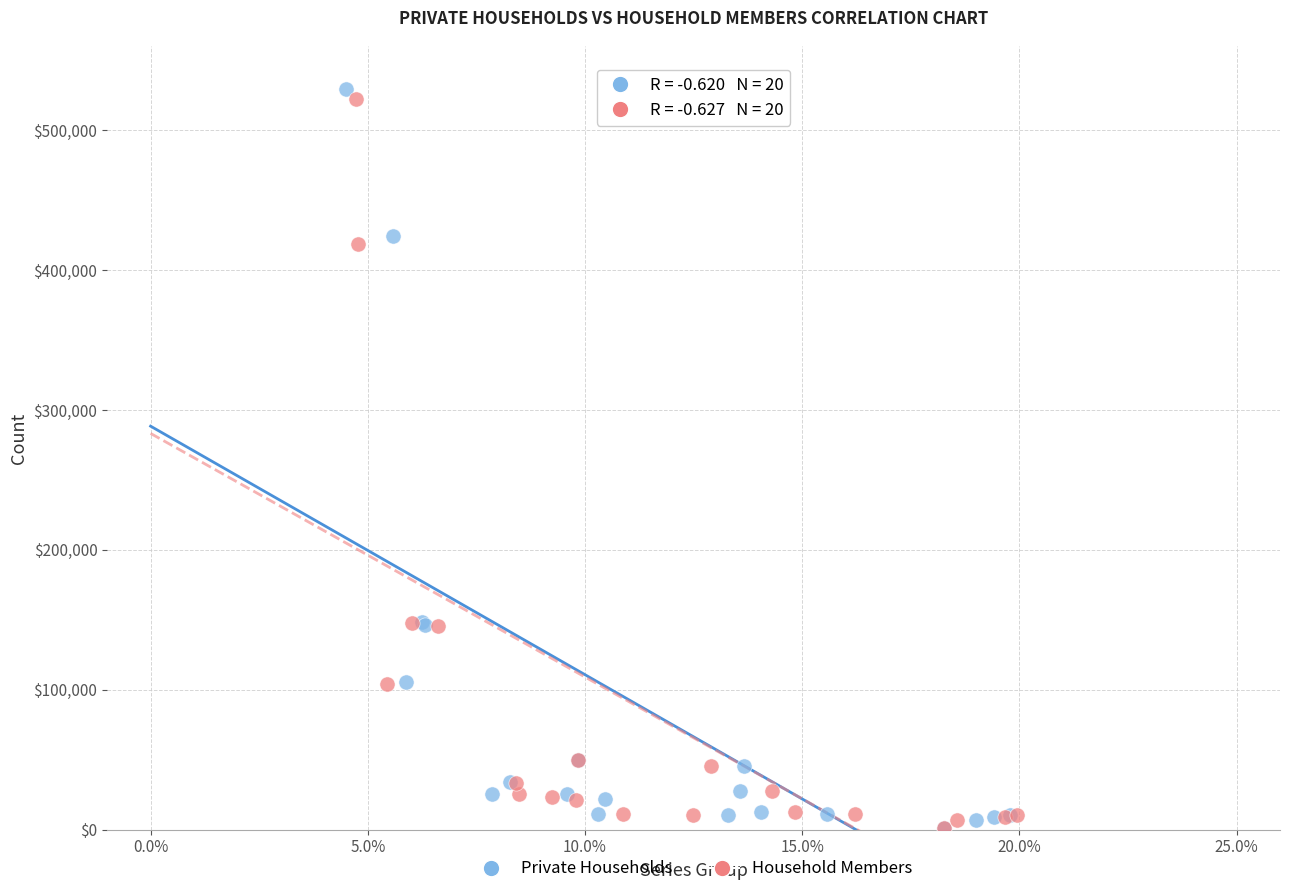

Which series has the largest Y range (max minus min)?

Private Households